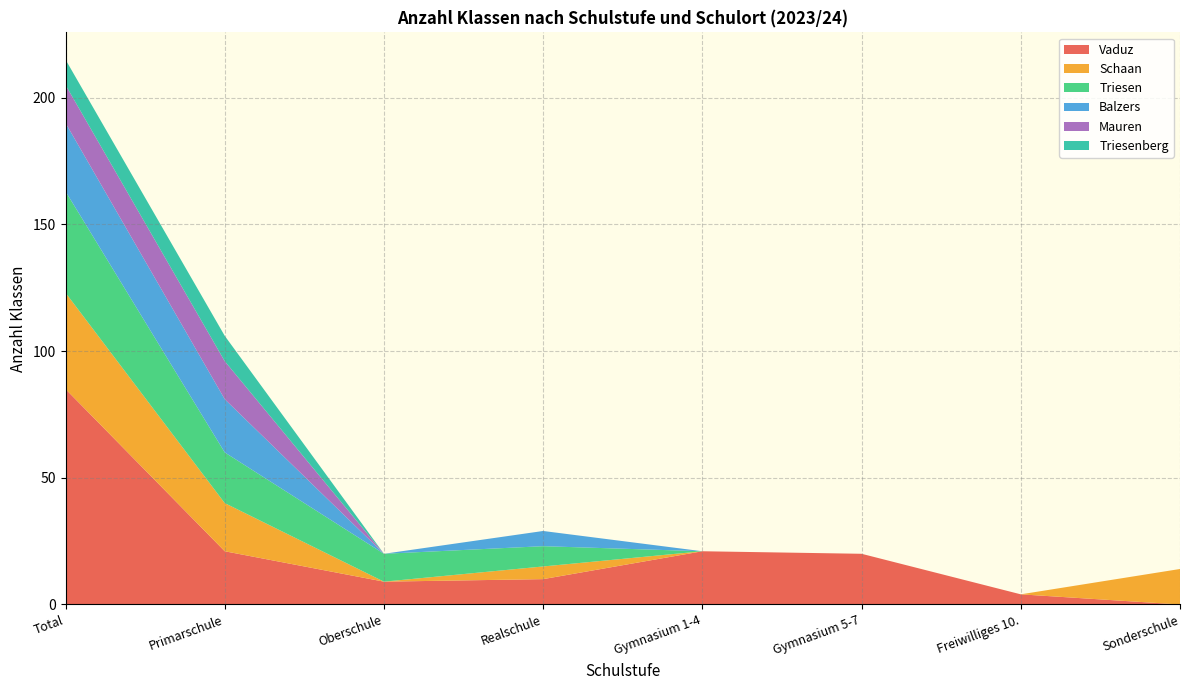

Reading left to right, what are all the values shown in this chart?

Vaduz: 85	21	9	10	21	20	4	0
Schaan: 38	19	0	5	0	0	0	14
Triesen: 40	20	11	8	0	0	0	0
Balzers: 27	21	0	6	0	0	0	0
Mauren: 15	15	0	0	0	0	0	0
Triesenberg: 10	10	0	0	0	0	0	0